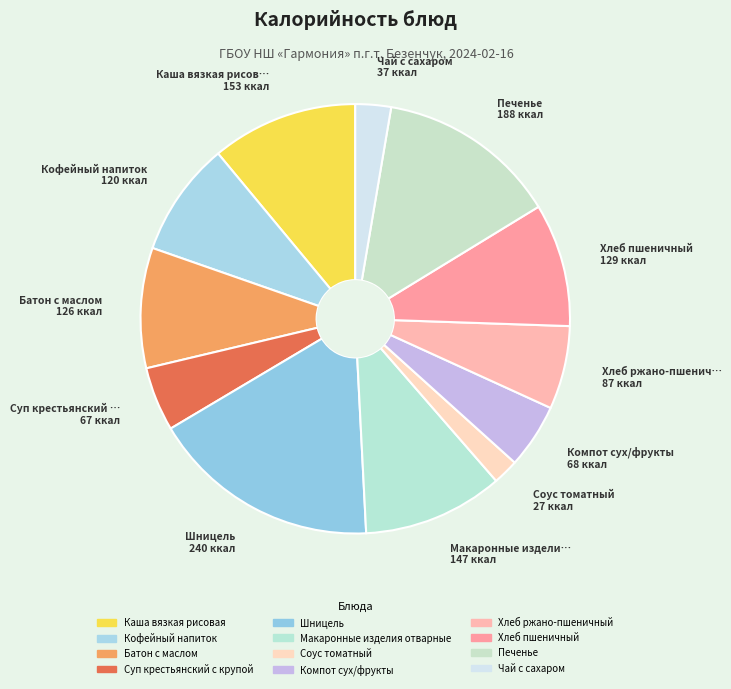

Count the number of slices in the pie.

12